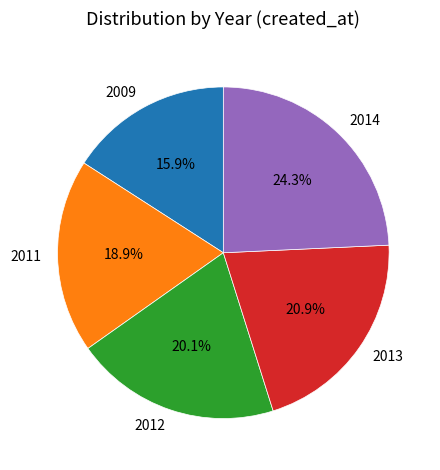

How many segments does this pie chart have?

5